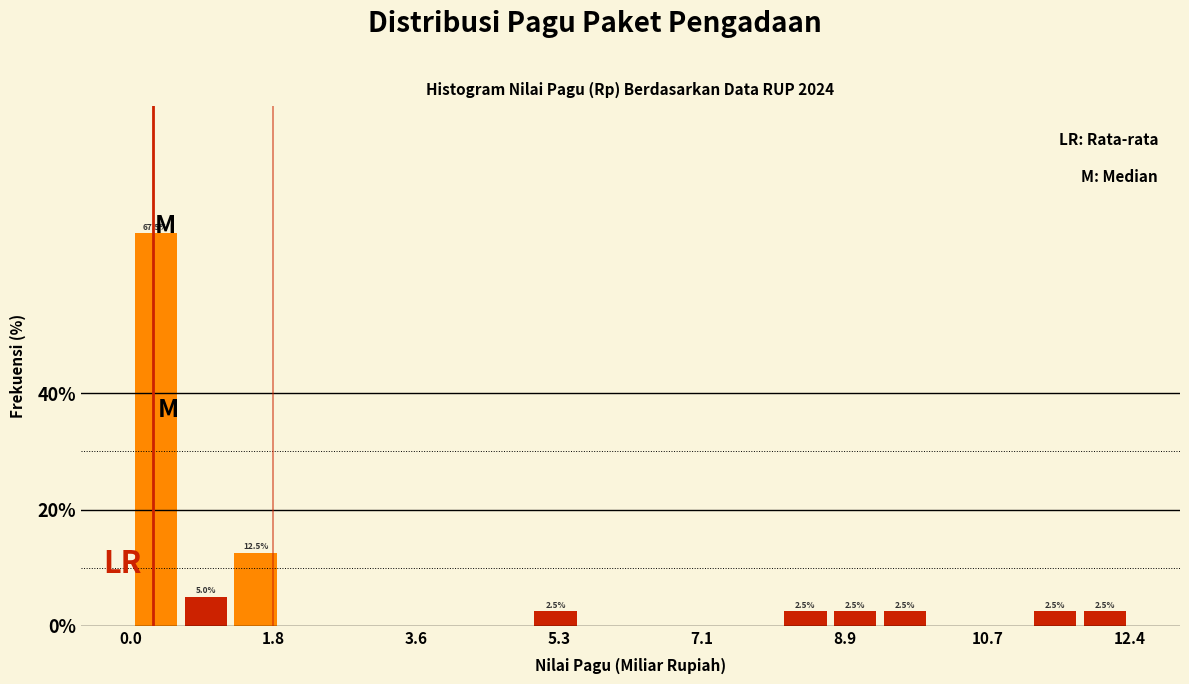

Around what value on the x-axis is the tallest bar? Give the approximate position of its centre, as read against the axis.

0.4